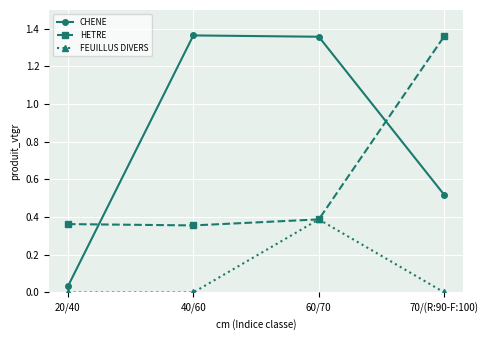

Is the value of HETRE at 70/(R:90-F:100) greater than the value of FEUILLUS DIVERS at 20/40?

Yes